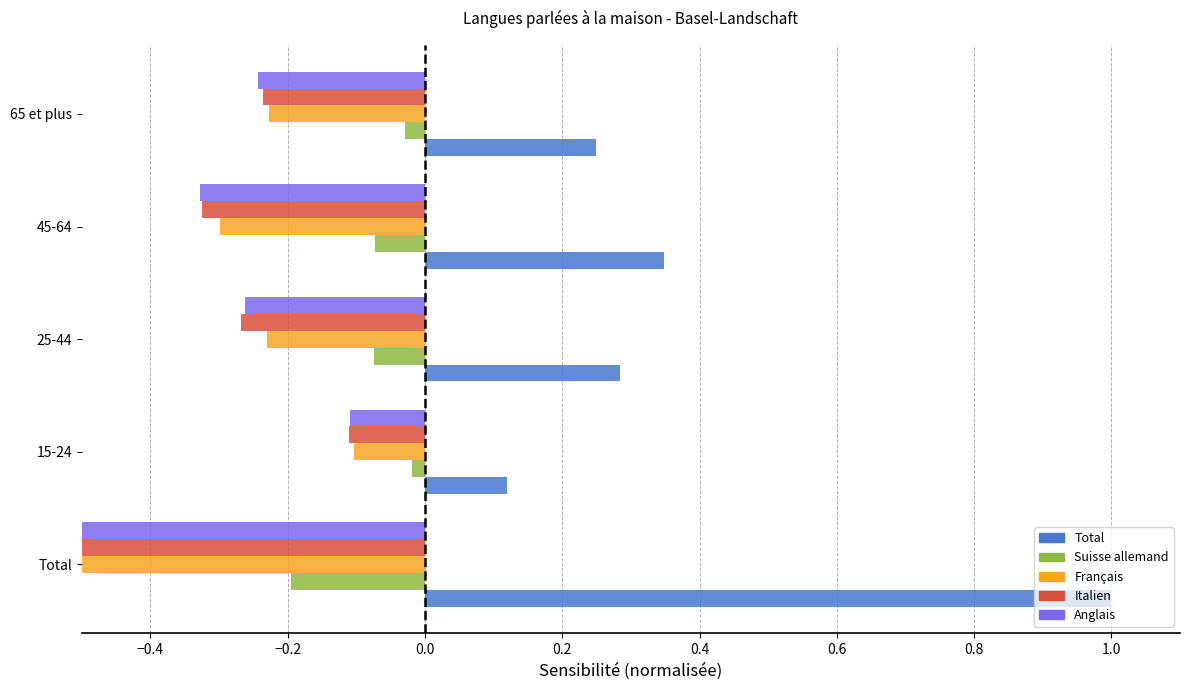

The Italien series shows -0.1 at 15-24. True or false?

False